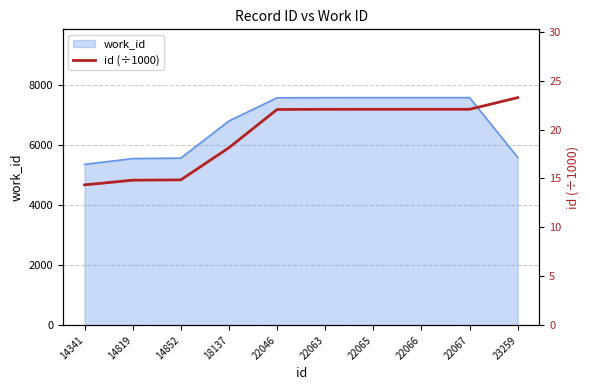

What is the maximum value shown in the chart?

23.3